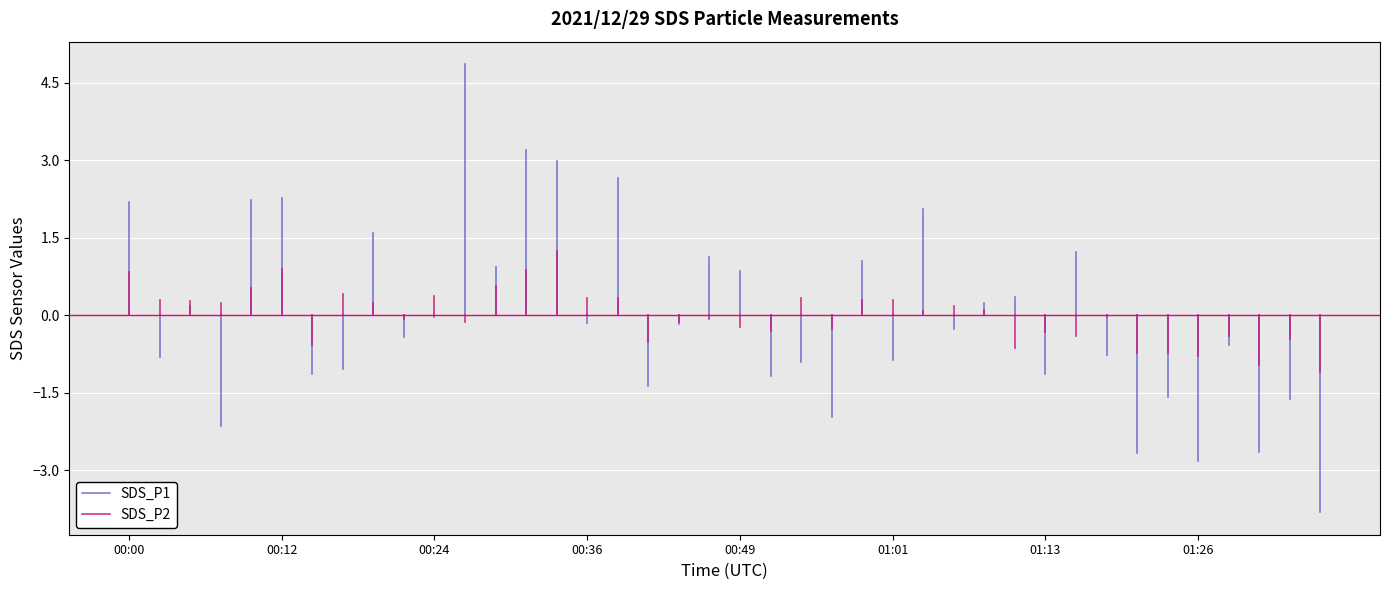

Rank the series at 00:00 from highest to lowest value.

SDS_P1, SDS_P2